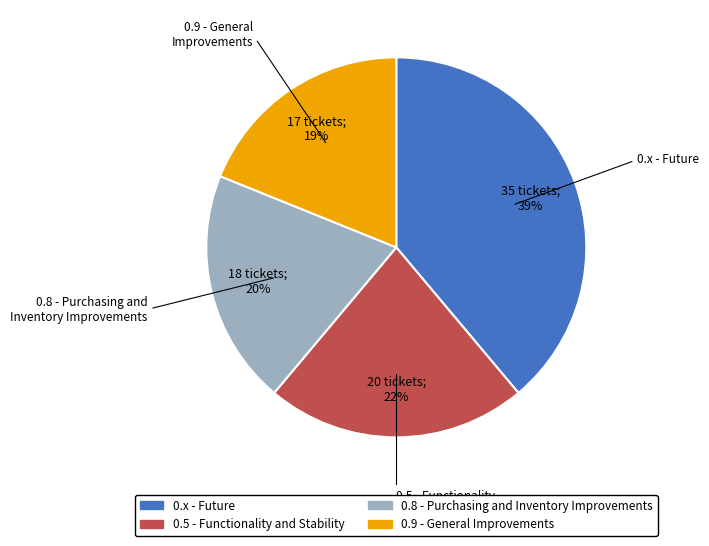

To the nearest percent, what percentage of the pie is 0.9 - General Improvements?

19%